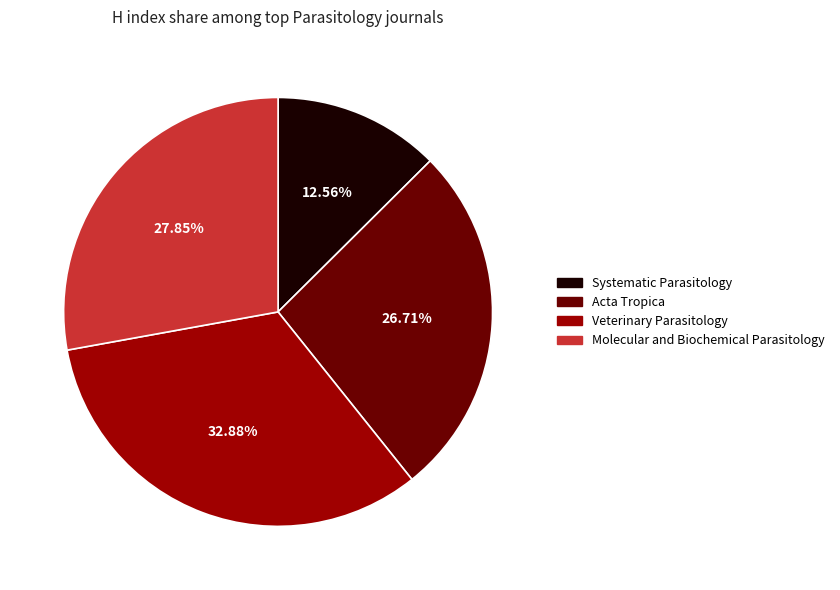

Is there a majority slice in this chart?

No